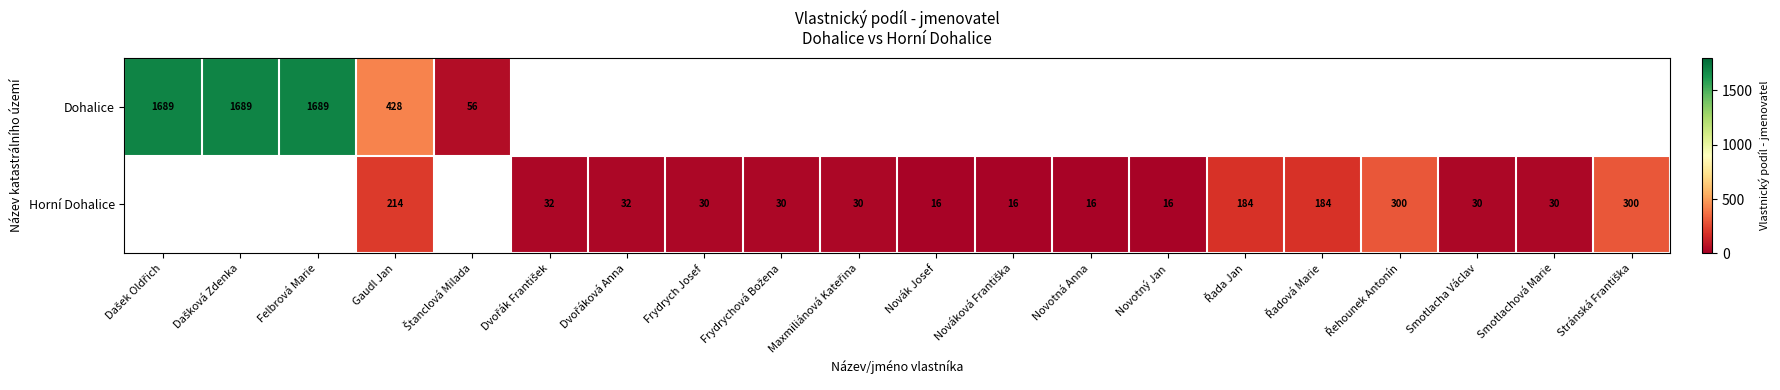

Is the value of Dohalice at Gaudl Jan greater than the value of Horní Dohalice at Novák Josef?

Yes